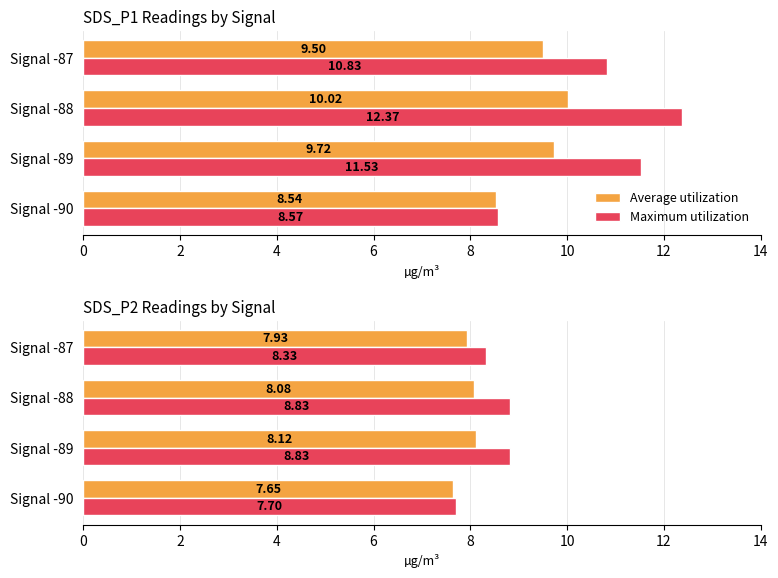

What is the sum of the Average utilization values at Signal -89 and Signal -87?

16.0